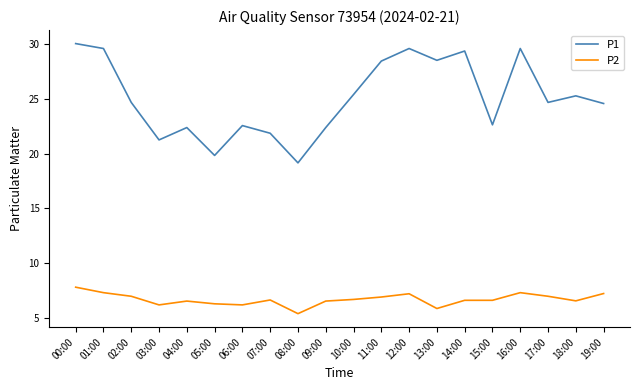

Which series has the largest total across all categories?

P1